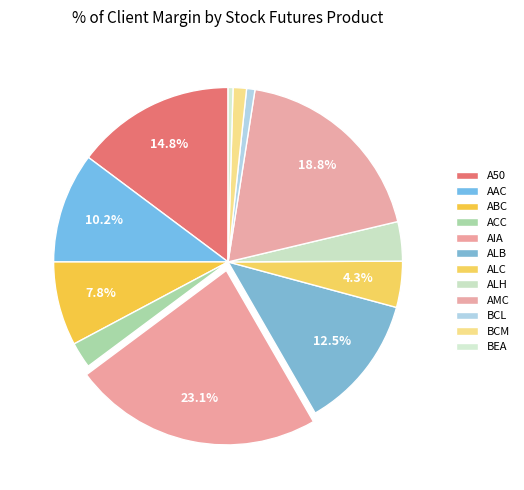

How many slices are in this pie chart?

12